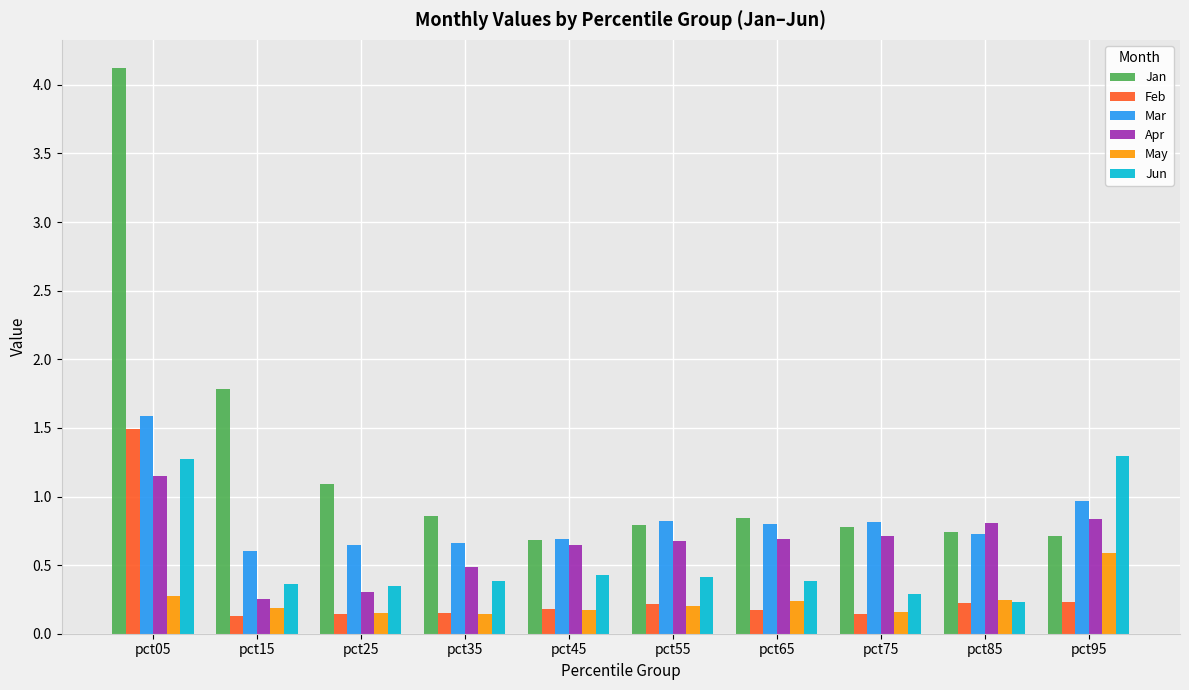

Which series changed the most between pct15 and pct85?

Jan